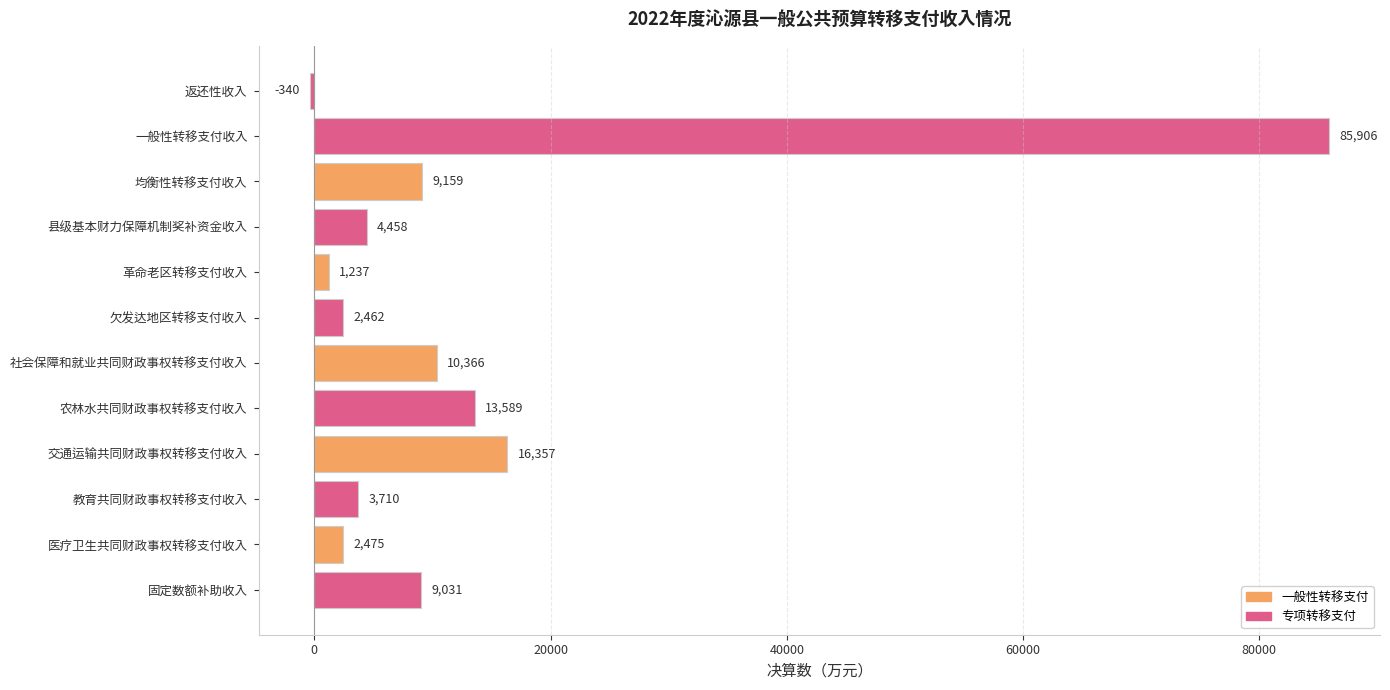

What is the change in value from 一般性转移支付收入 to 农林水共同财政事权转移支付收入?

-72317